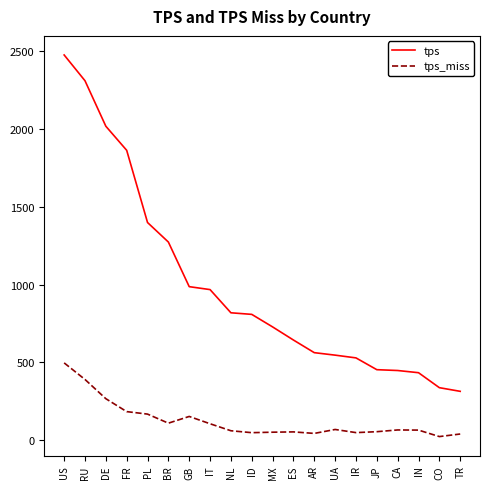

The tps series shows 562.8 at AR. True or false?

True